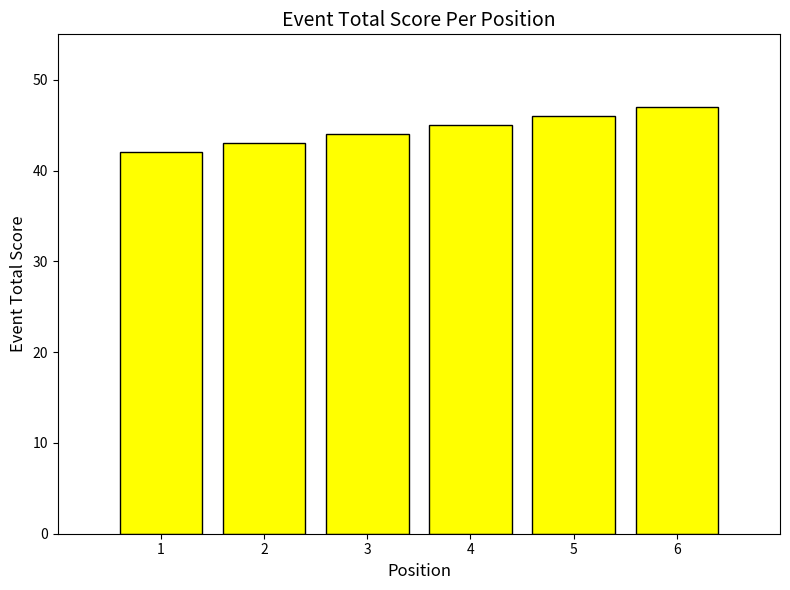

The chart shows a value of 47 at 6. True or false?

True